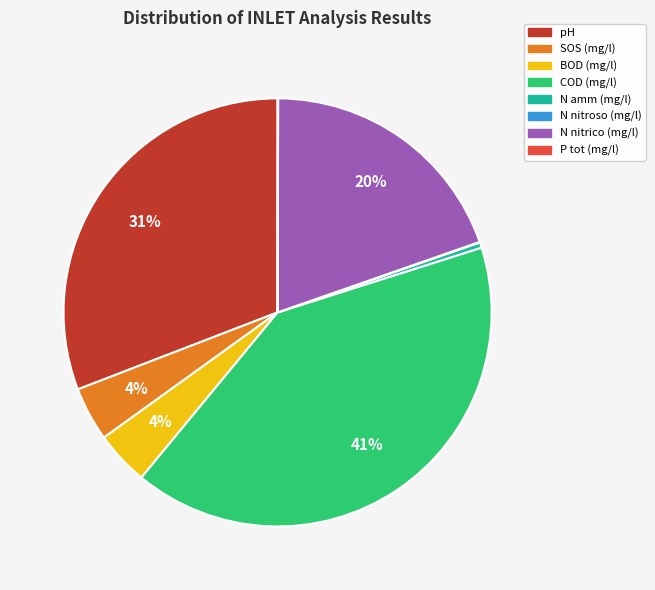

To the nearest percent, what percentage of the pie is N nitrico (mg/l)?

20%